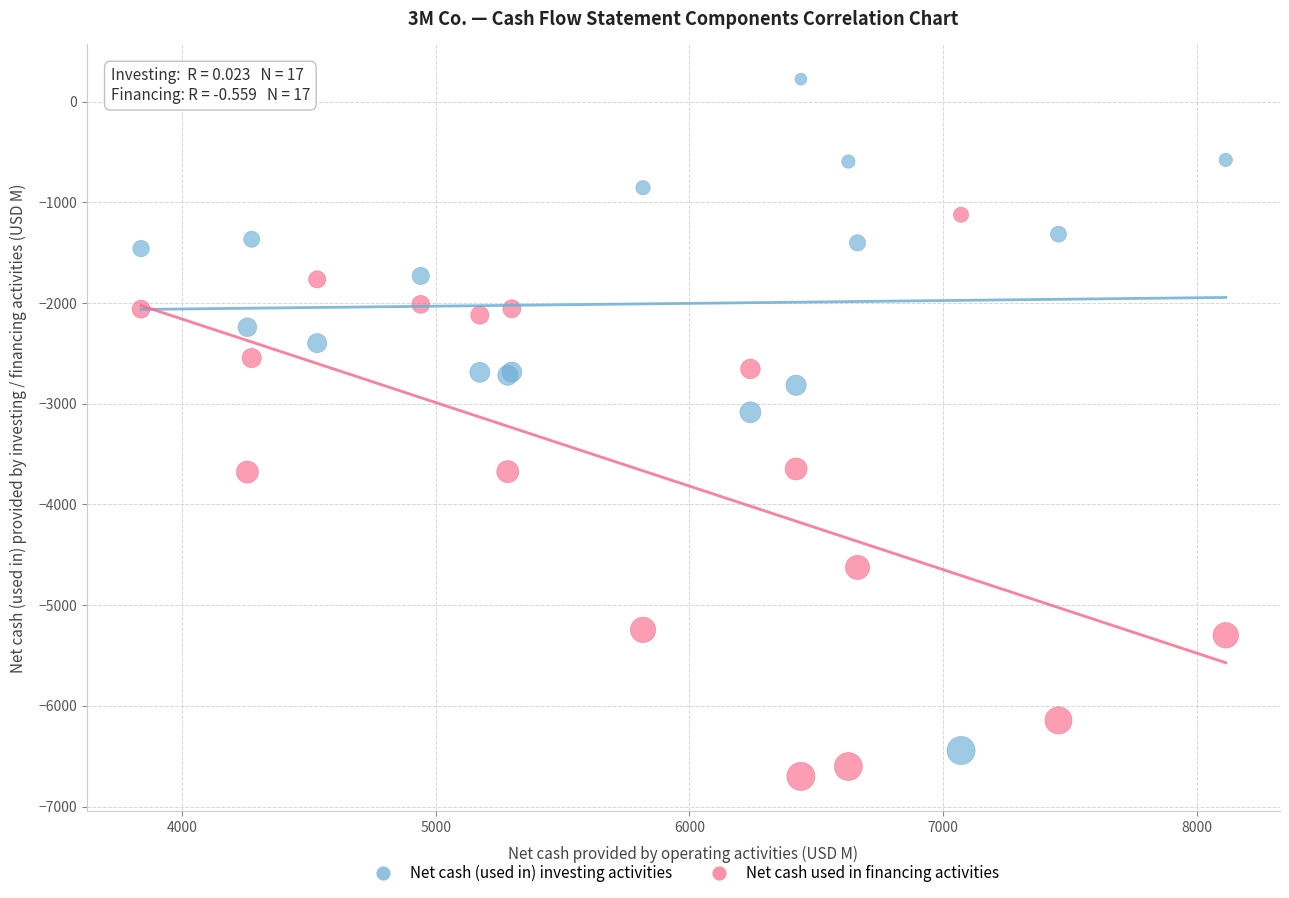

Across all series, what Y value is closest to -3239?

-3086